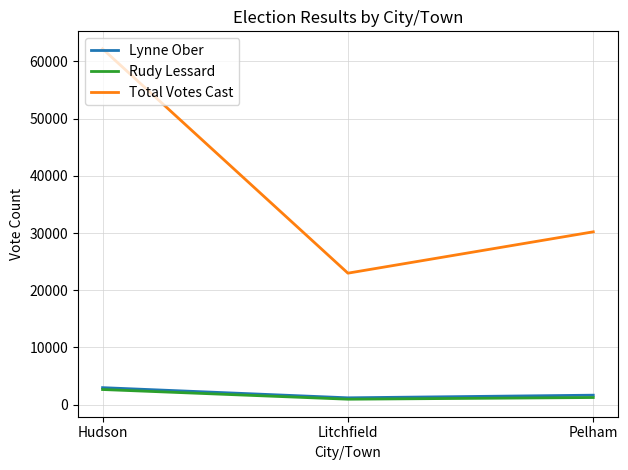

Reading right to left, what are all the values shown in this chart?

Lynne Ober: Pelham=1659	Litchfield=1199	Hudson=2976
Rudy Lessard: Pelham=1251	Litchfield=956	Hudson=2649
Total Votes Cast: Pelham=30206	Litchfield=22982	Hudson=62181